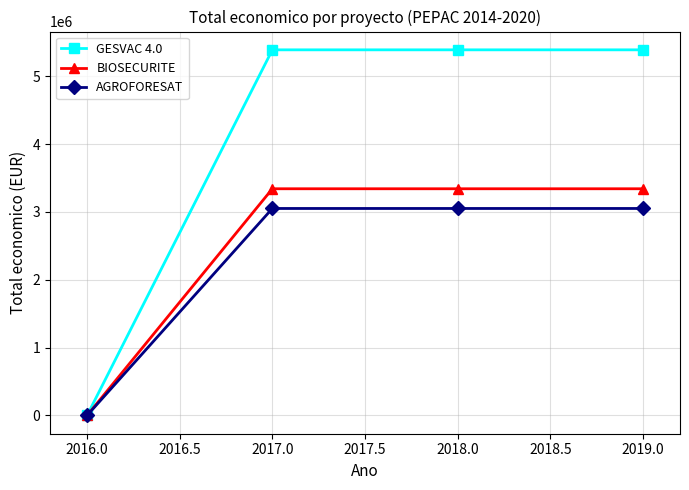

Which series has the largest total across all categories?

GESVAC 4.0